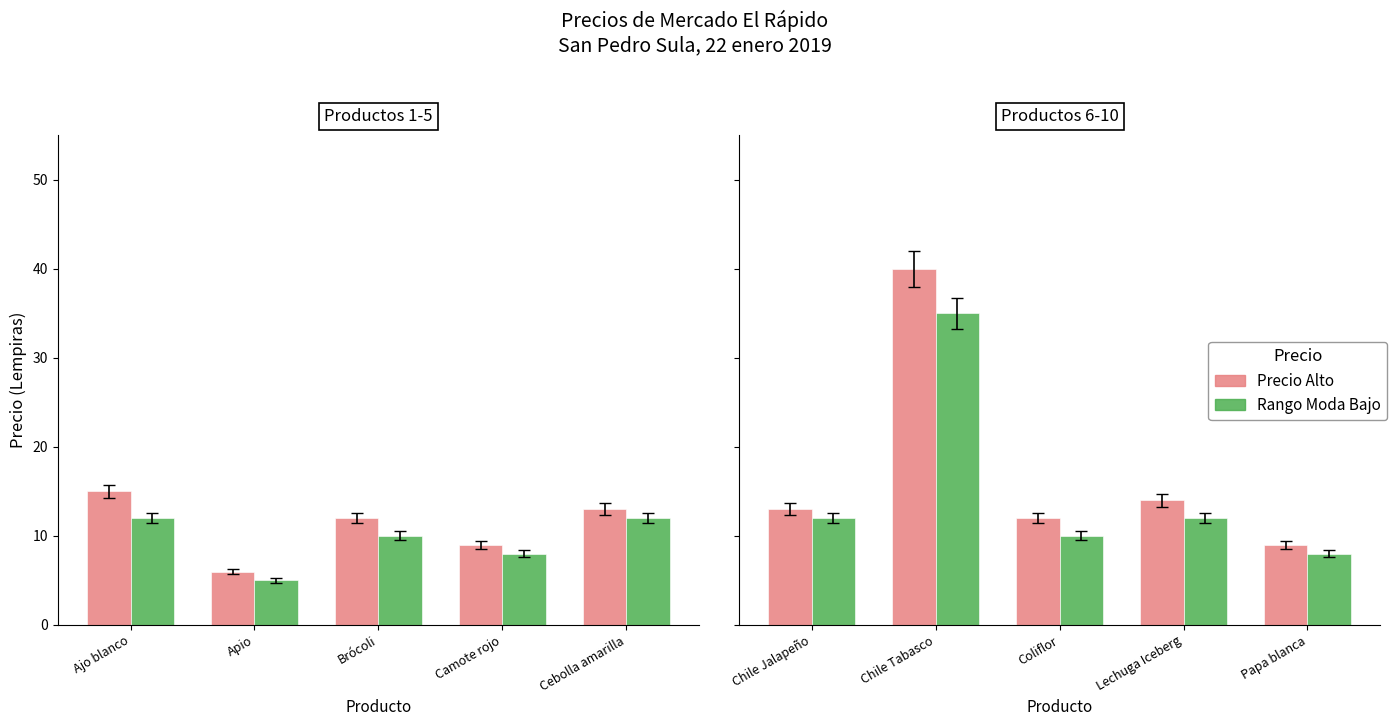

Are the bars horizontal?

No